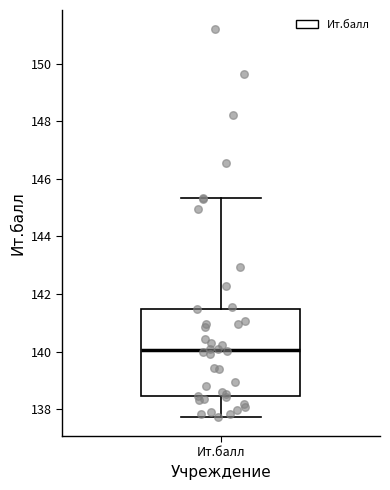

Where is the upper edge of the box for Ит.балл on the y-axis? The values are not printed on the chart, so give them approximately, as read against the axis.

141.4